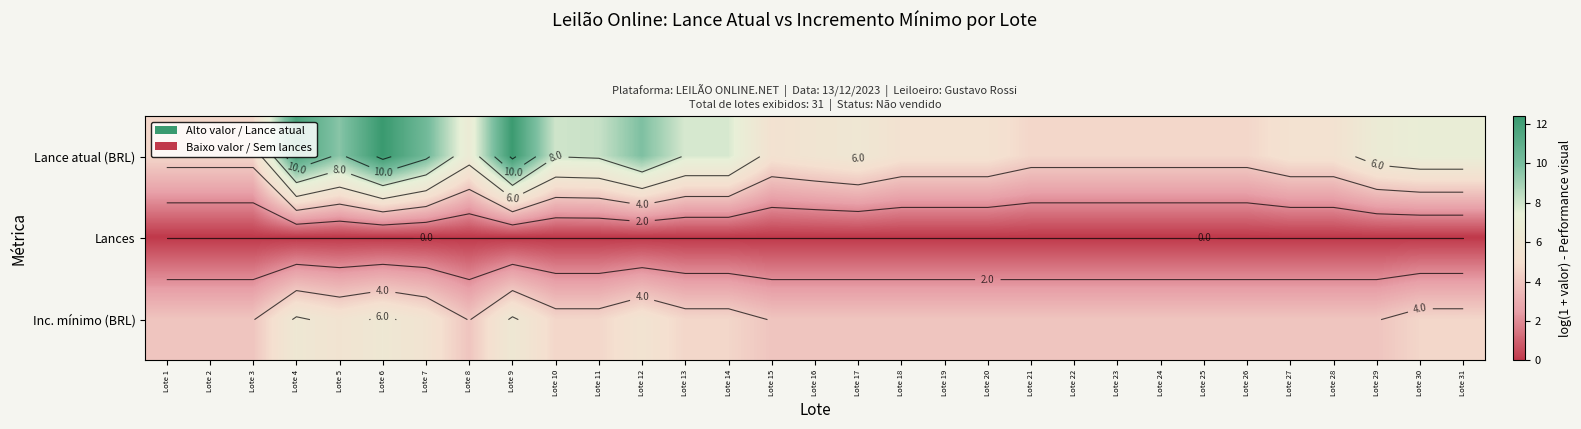

Which category has the highest value in the Lances series?

Lote 1